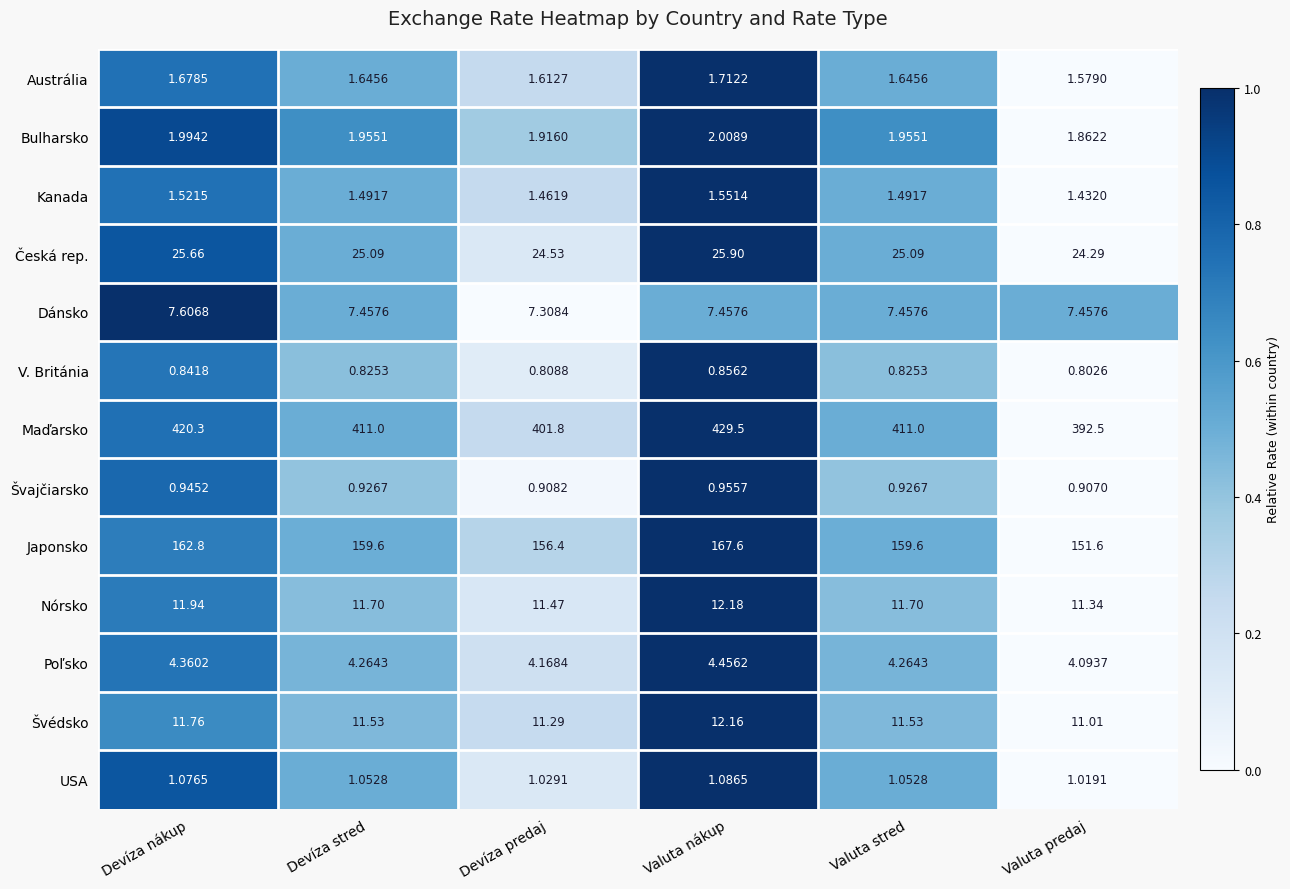

Which series has the largest total across all categories?

Maďarsko